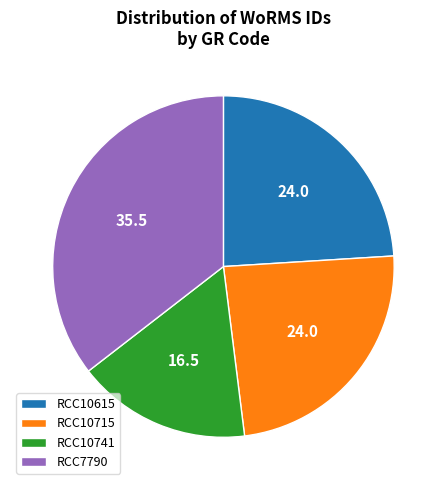

What is the ratio of the value at RCC7790 to the value at RCC10741?

2.2